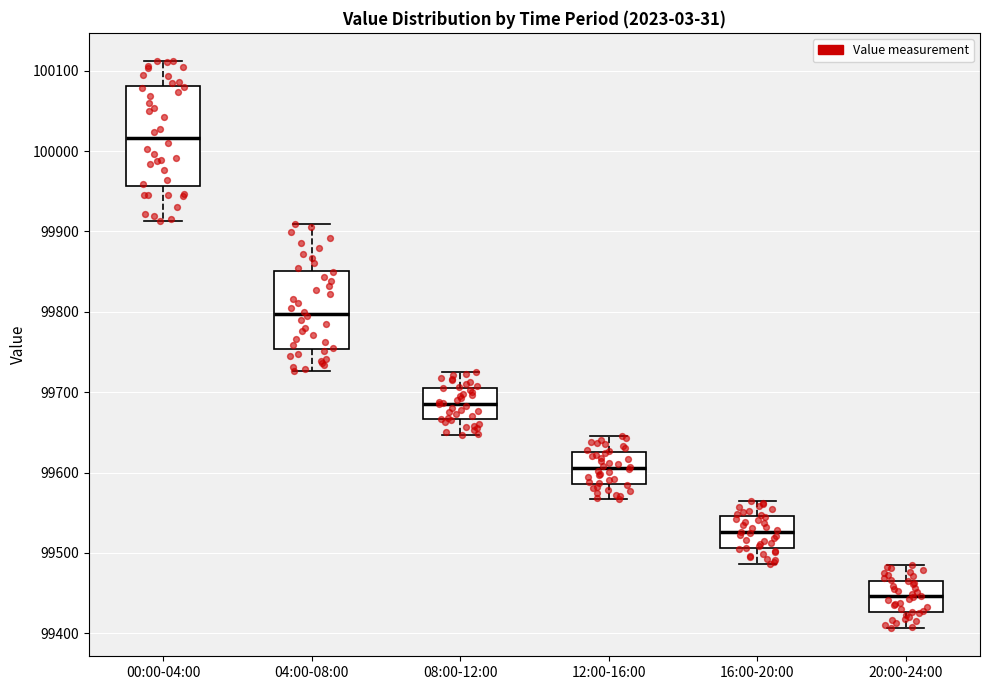

Where does the median line of the box for 08:00-12:00 sit on the y-axis? The values are not printed on the chart, so give them approximately, as read against the axis.

99690